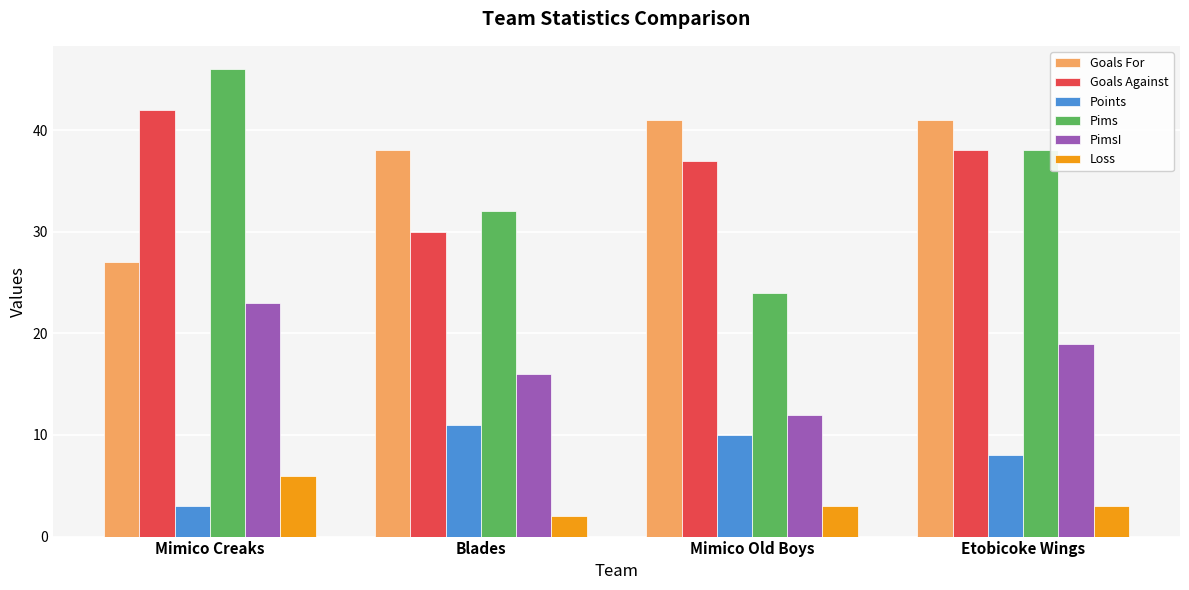

What is the spread (max minus min) of values at Blades?

36